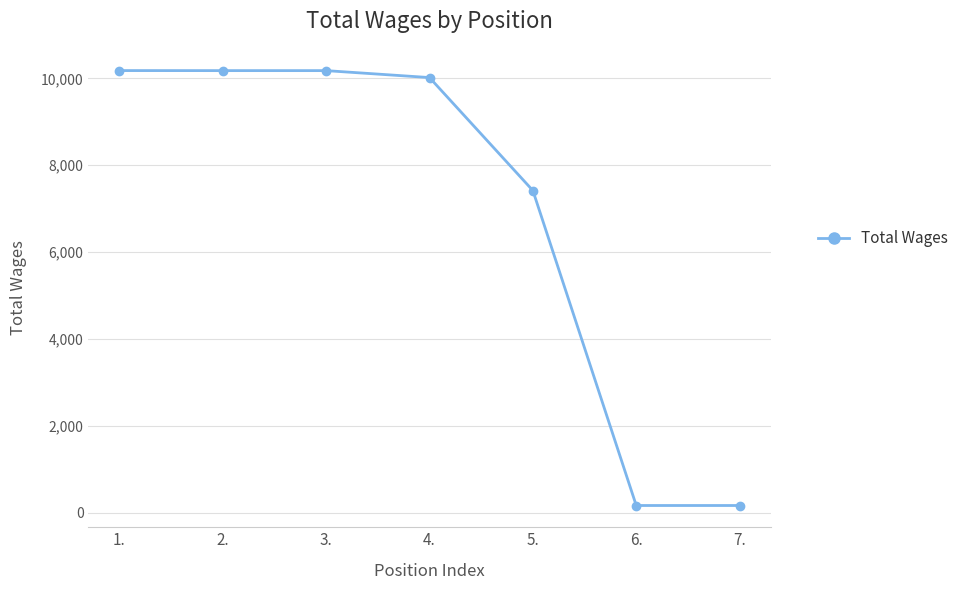

Does the chart display data point markers on the line(s)?

Yes